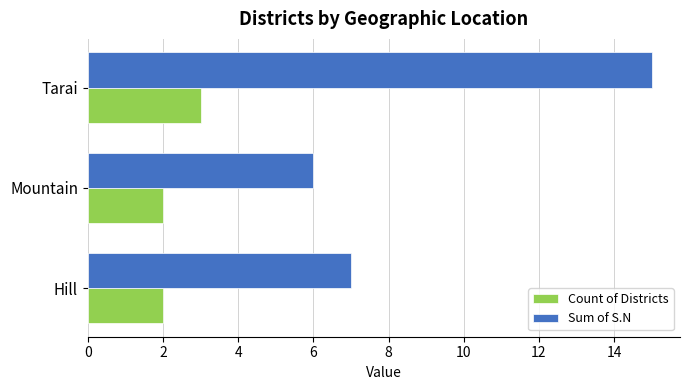

Is it true that Count of Districts equals 2 at Hill?

True